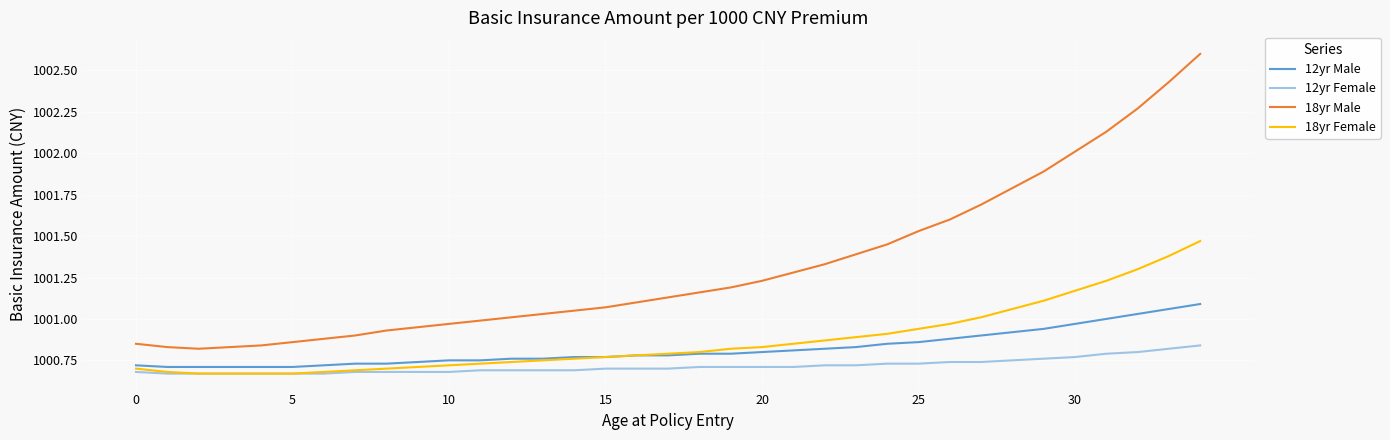

Rank the series by their maximum value, from highest to lowest.

18yr Male, 18yr Female, 12yr Male, 12yr Female